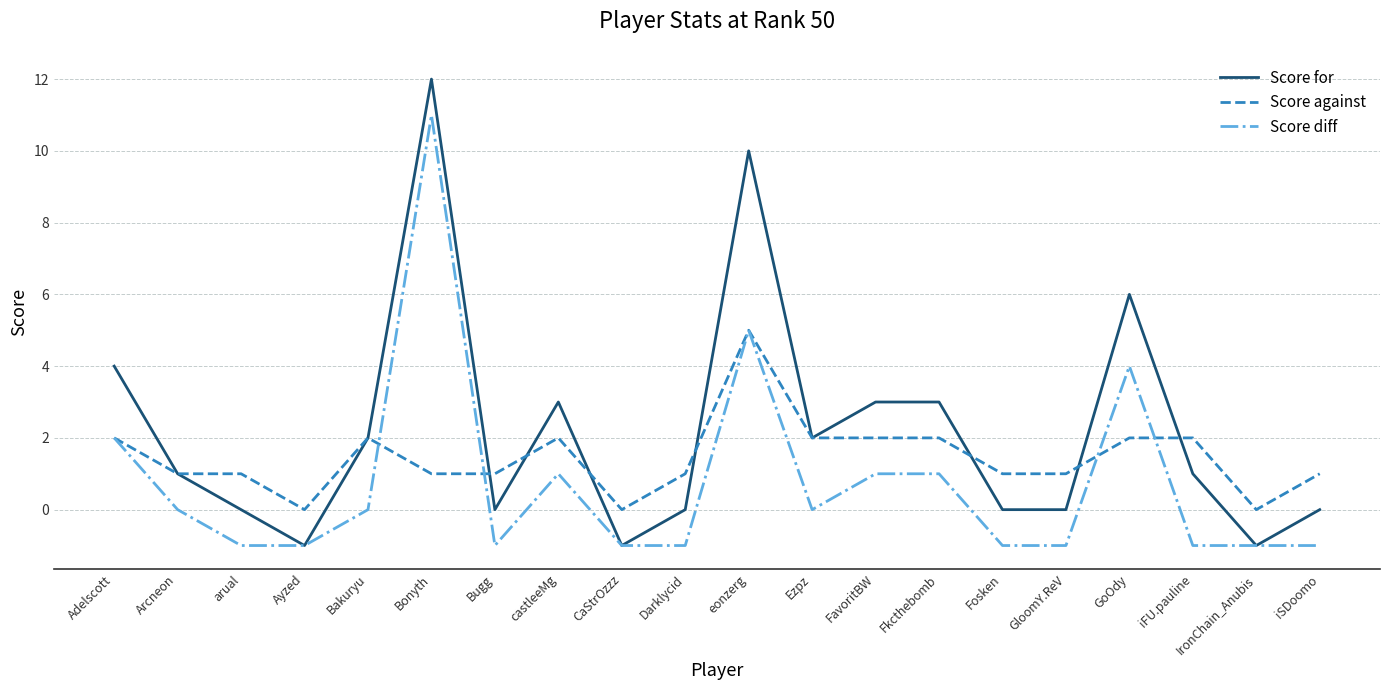

Which series has the widest spread of values?

Score for